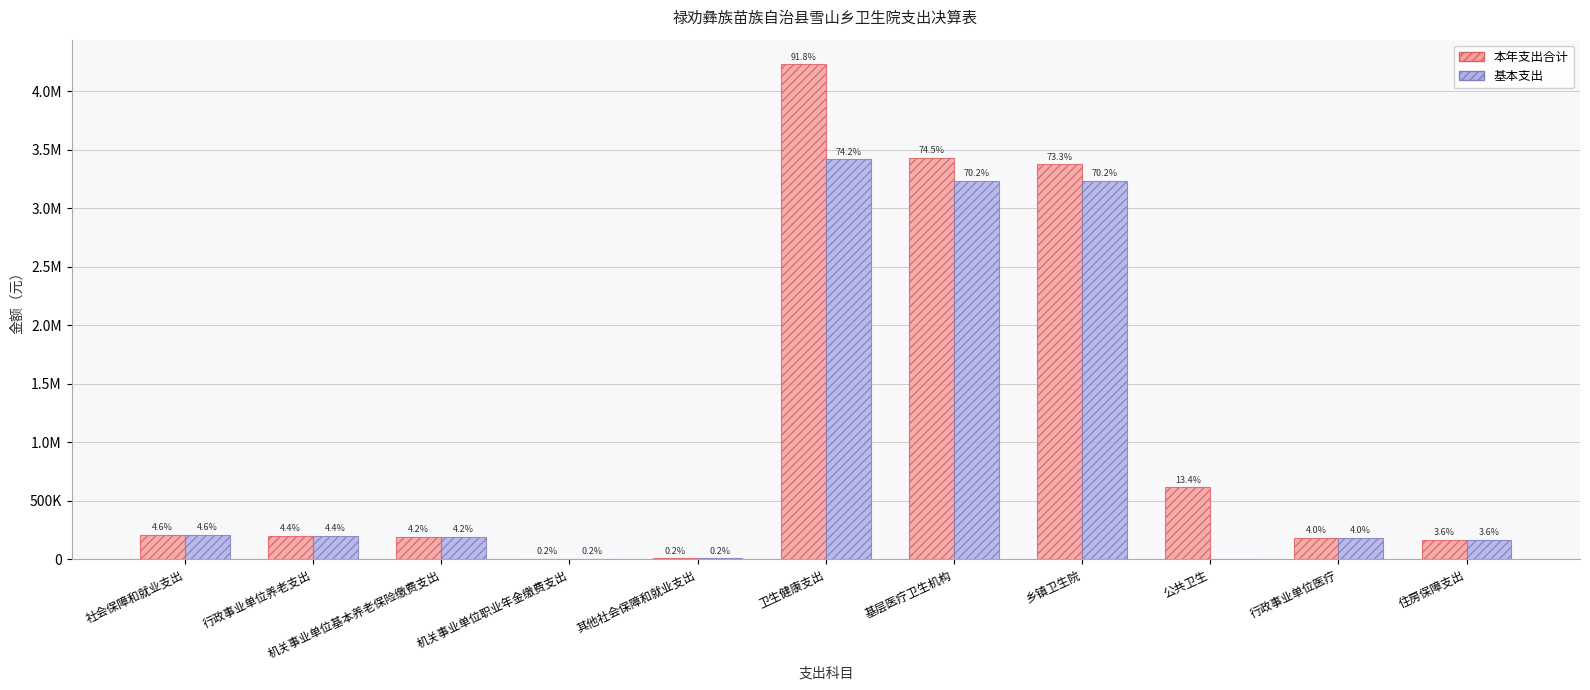

Which series changed the most between 其他社会保障和就业支出 and 基层医疗卫生机构?

本年支出合计